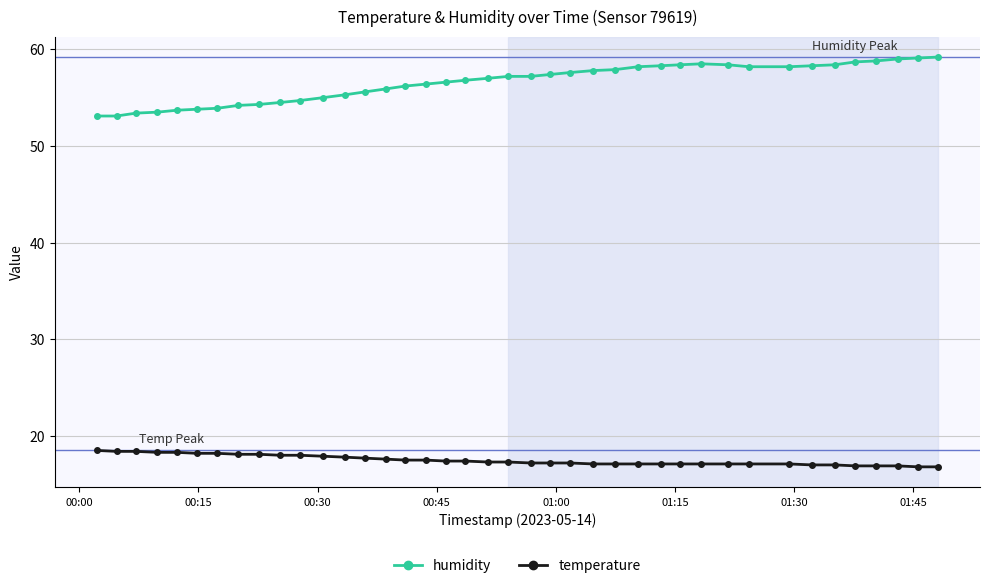

Count the number of categories in the chart.

40